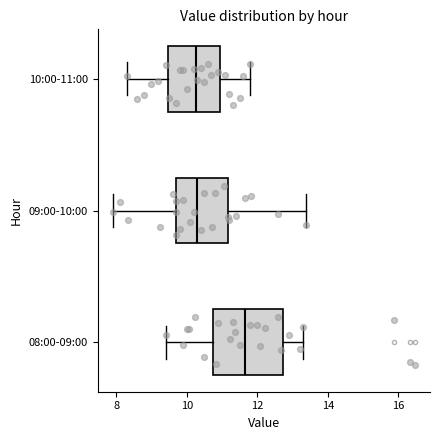

Reading bottom to top, read every box against the x-axis: the position of its median line, the range the box covers, and the ends of its whiskers. The values are not printed on the chart, so give them approximately, as read against the axis.

08:00-09:00: median 11.6, box 10.8 to 12.8, whiskers 9.4 to 13.4
09:00-10:00: median 10.4, box 9.8 to 11.2, whiskers 8.0 to 13.4
10:00-11:00: median 10.2, box 9.4 to 11.0, whiskers 8.4 to 11.8